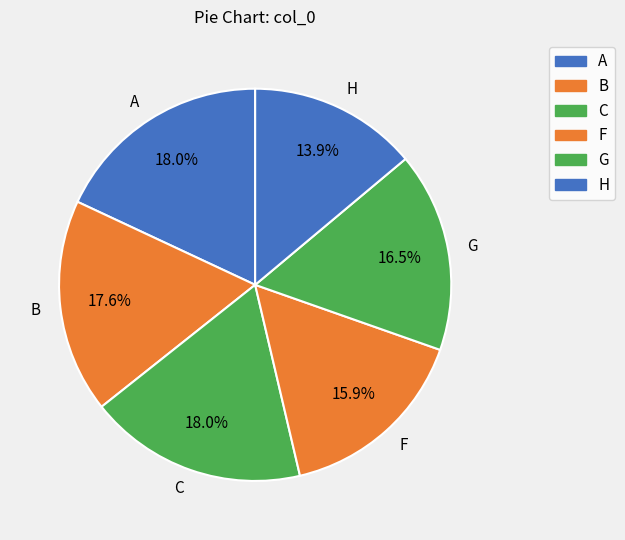

To the nearest percent, what percentage of the pie is C?

18%